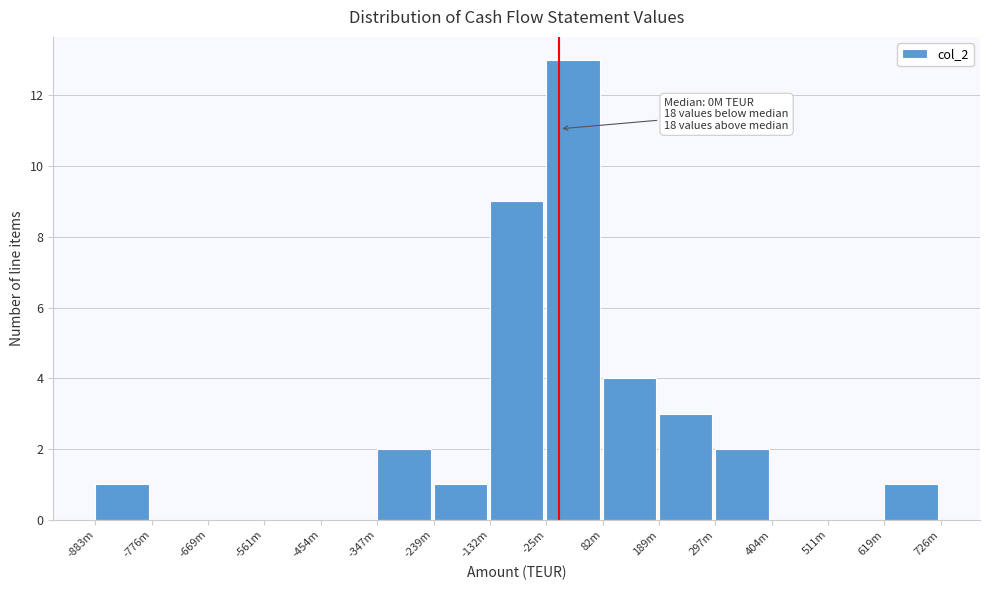

Reading left to right, list all the values displayed in this chart.

-883m=1	-776m=0	-669m=0	-561m=0	-454m=0	-347m=2	-239m=1	-132m=9	-25m=13	82m=4	189m=3	297m=2	404m=0	511m=0	619m=1